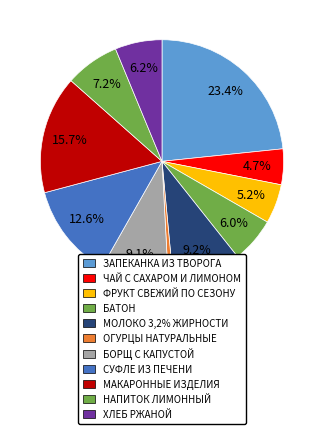

Which slice is the smallest?

ОГУРЦЫ